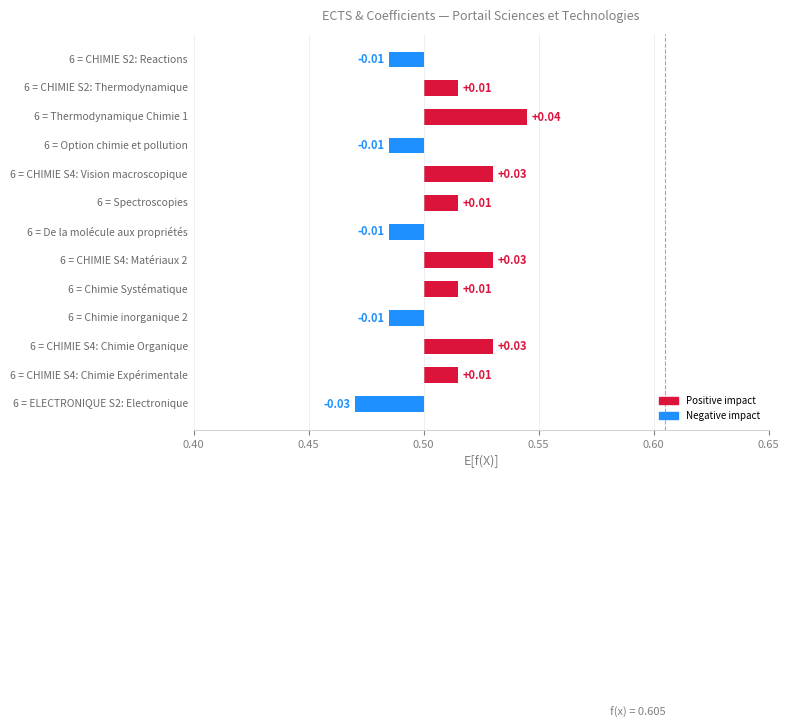

Are the bars horizontal?

Yes